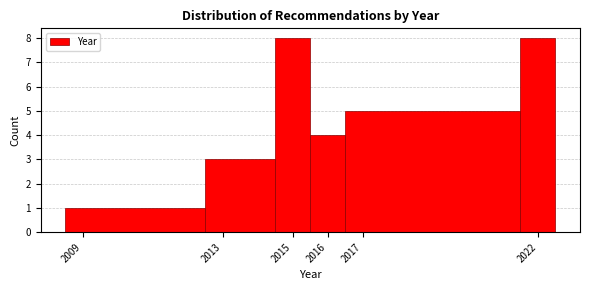

Reading left to right, list every bar in this chart as the range it spans on the x-axis followed by its height. The values are not printed on the chart, so give them approximately, as read against the axis.

2008.5 to 2012.5: 1
2012.5 to 2014.5: 3
2014.5 to 2015.5: 8
2015.5 to 2016.5: 4
2016.5 to 2021.5: 5
2021.5 to 2022.5: 8